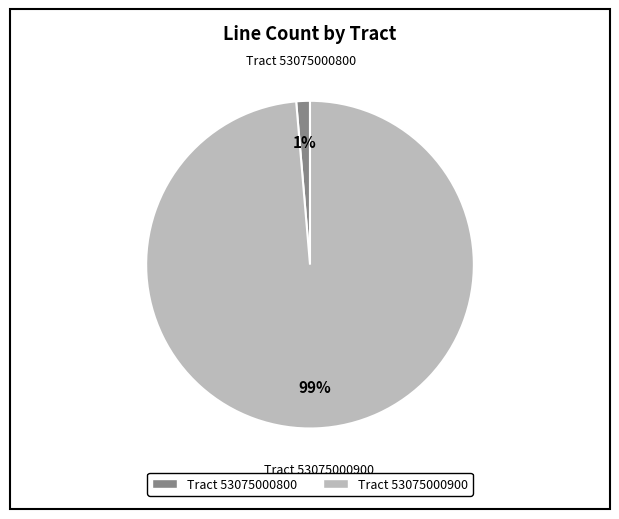

Is the sum of Tract 53075000800 and Tract 53075000900 greater than half?

Yes